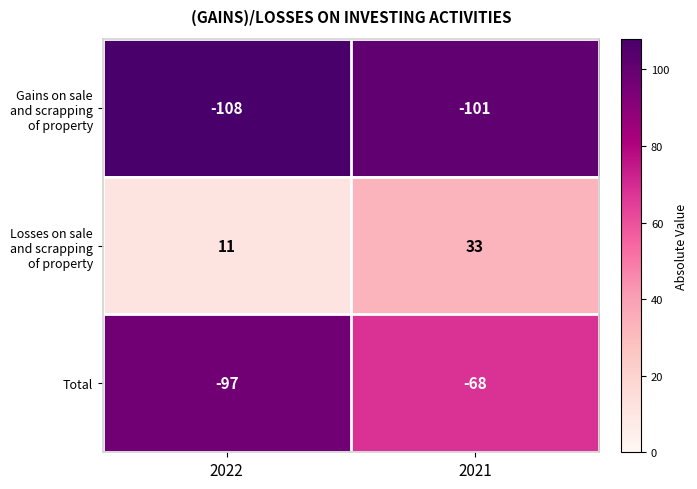

At which category is the sum across all series the highest?

2021